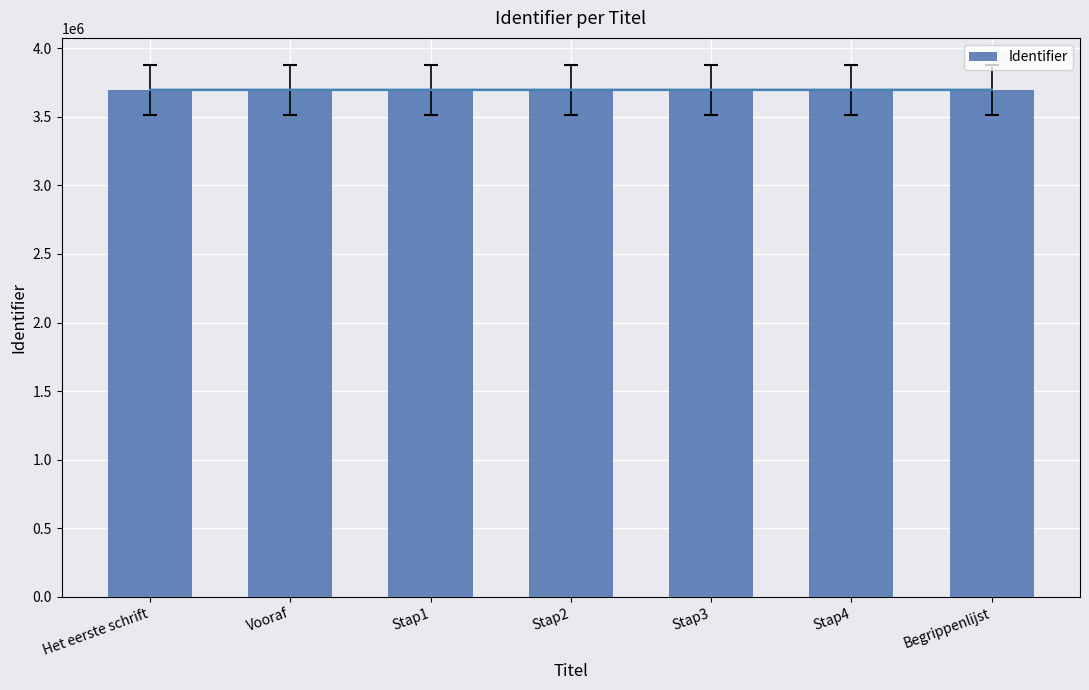

How many bars are there in total?

7